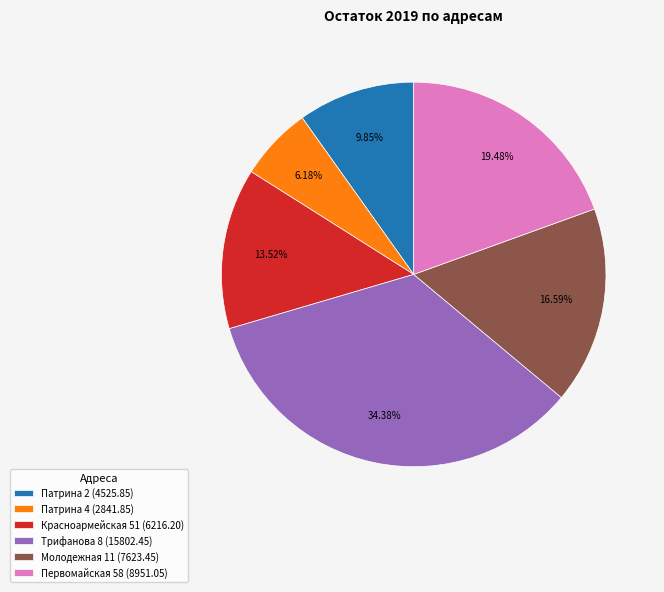

Do Первомайская 58 (8951.05) and Патрина 2 (4525.85) together represent more than half of the pie?

No